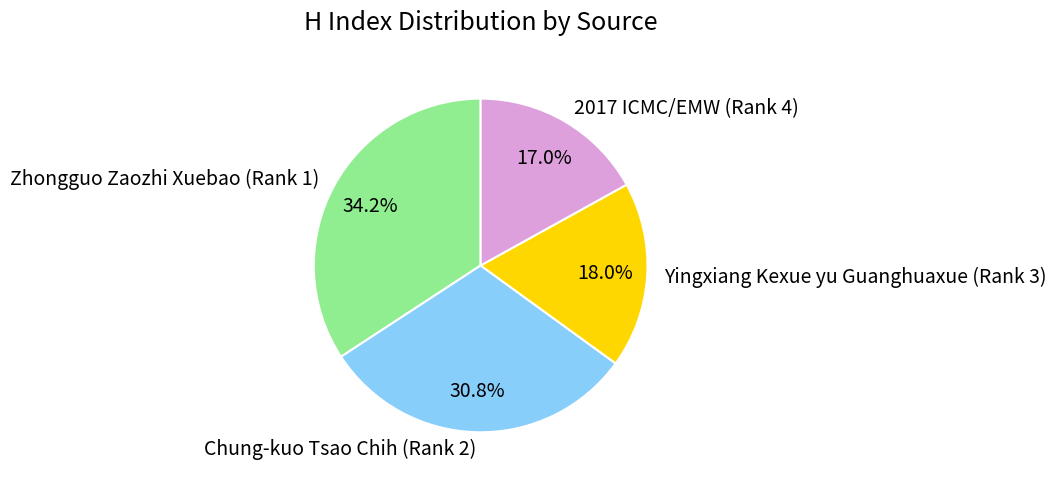

Rank the categories by value from lowest to highest.

2017 ICMC/EMW (Rank 4), Yingxiang Kexue yu Guanghuaxue (Rank 3), Chung-kuo Tsao Chih (Rank 2), Zhongguo Zaozhi Xuebao (Rank 1)